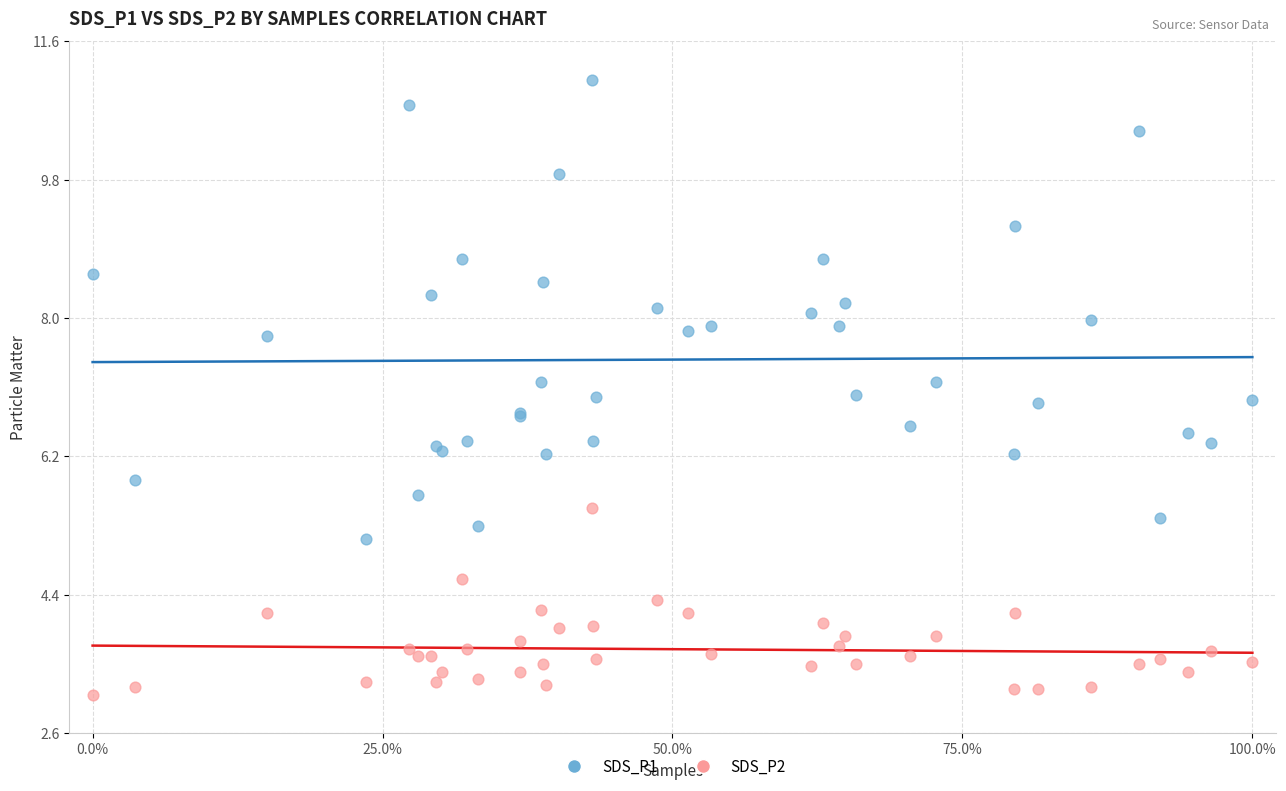

Which series contains the highest Y value?

SDS_P1